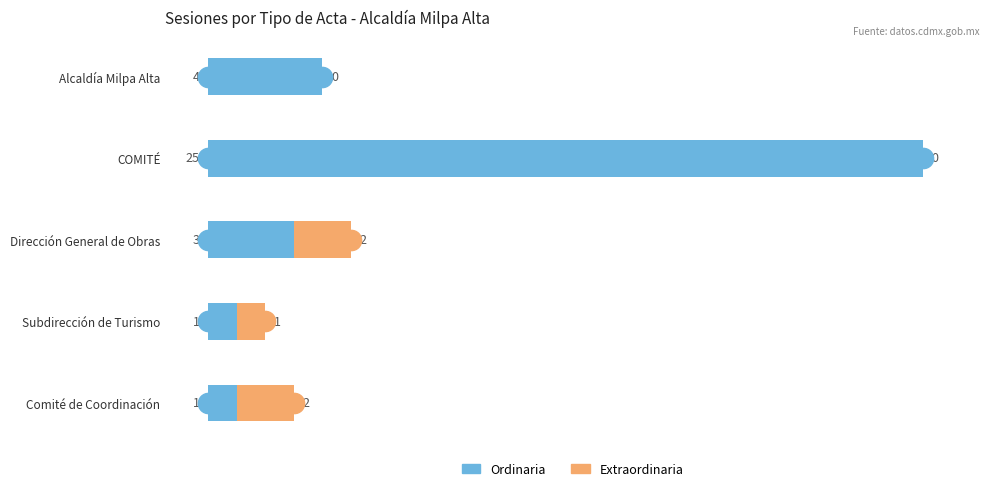

At which label does Ordinaria reach its peak?

COMITÉ